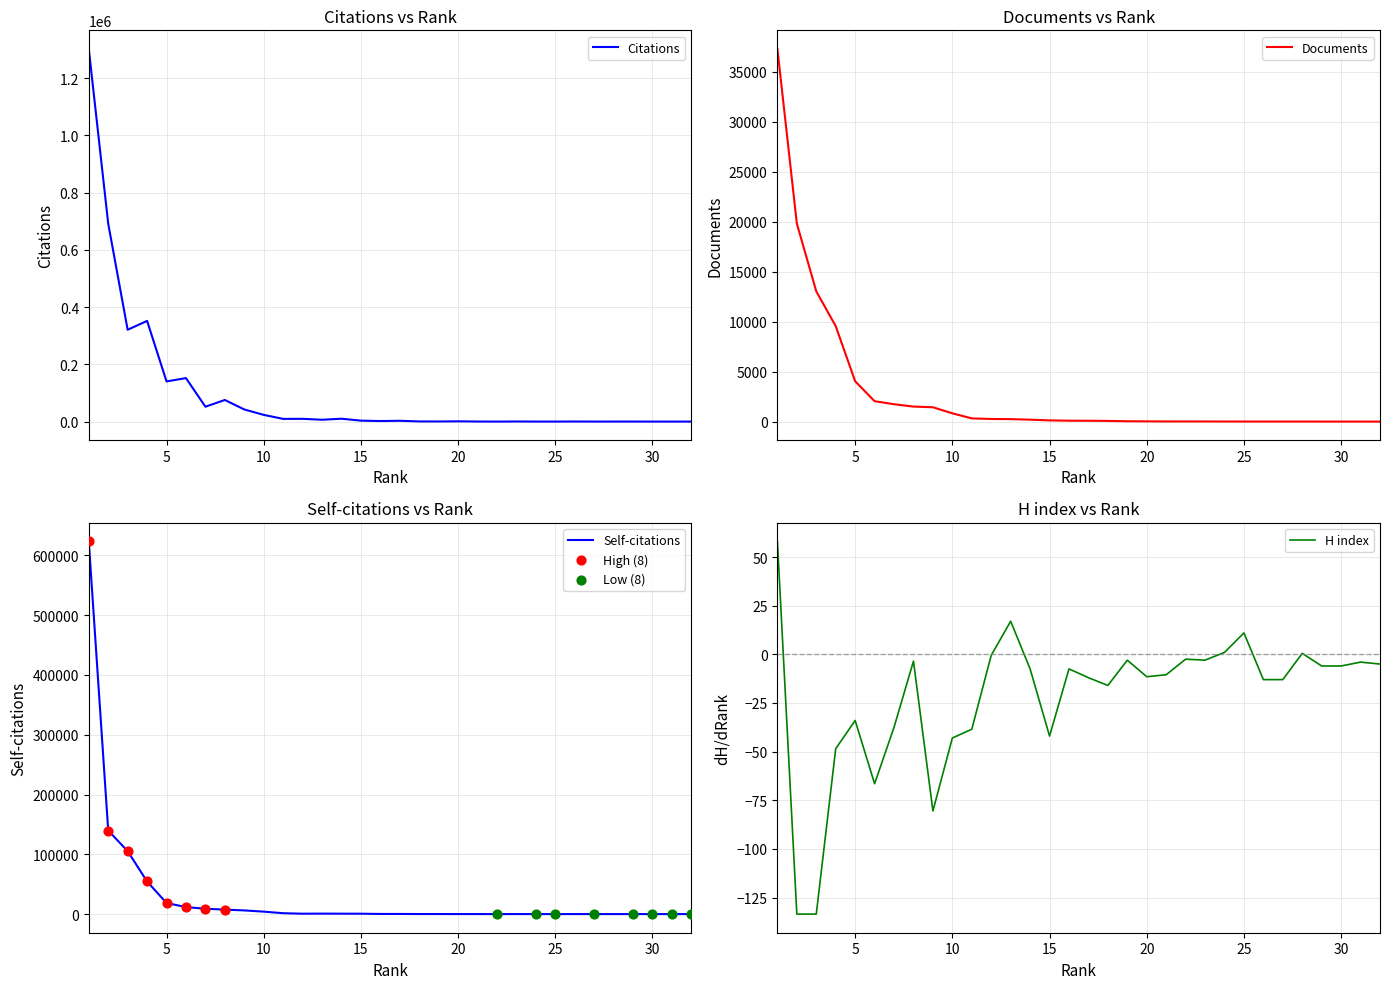

What is the total value across all series at 6?

165707